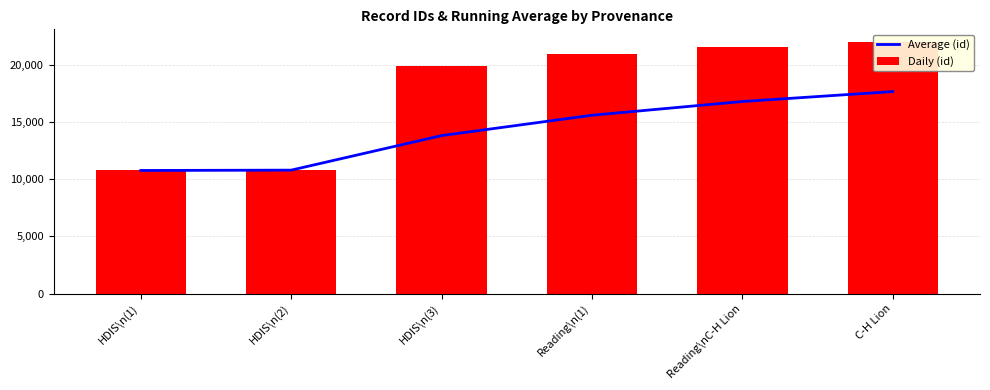

The Average (id) series shows 17011.8 at HDIS\n(1). True or false?

False